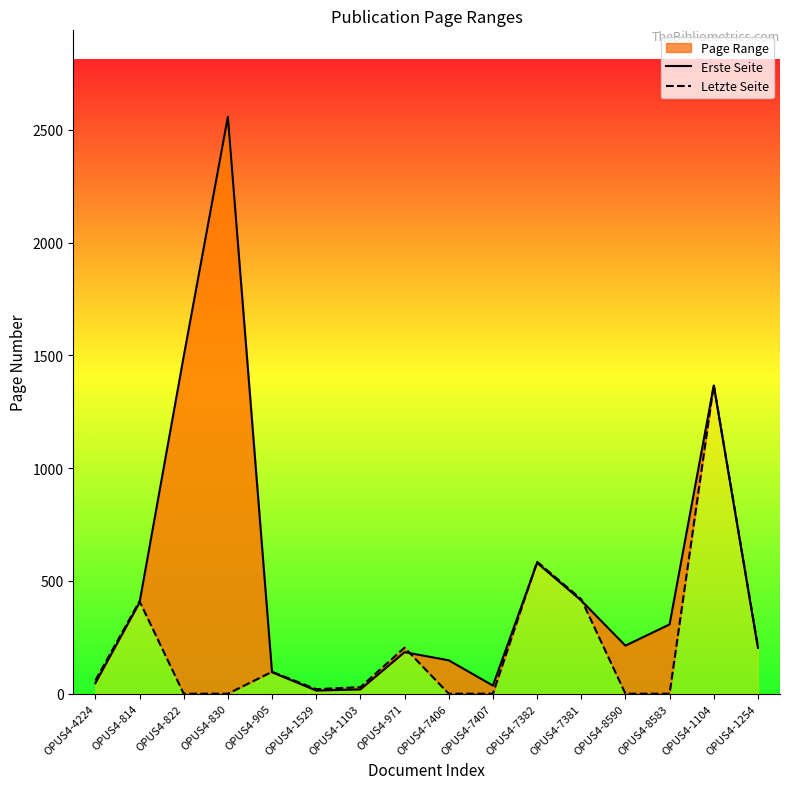

Reading left to right, what are all the values shown in this chart?

Erste Seite: 47	404	1495	2557	95	14	19	184	148	36	580	413	213	307	1366	203
Letzte Seite: 59	410	0	0	97	20	29	204	0	0	585	419	0	0	1369	209